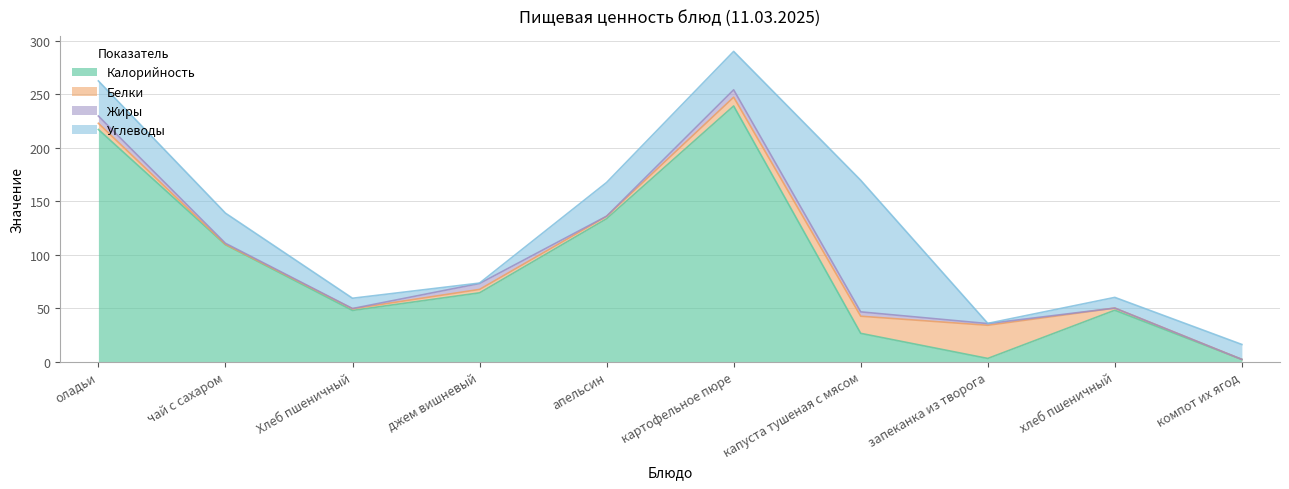

What position from the left is хлеб пшеничный?

9